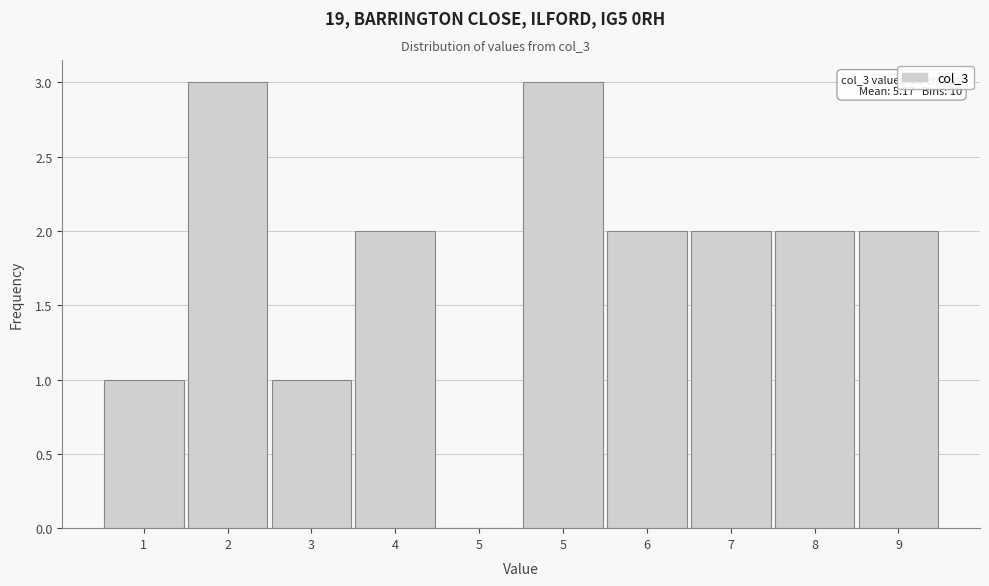

How many values are above zero?

9